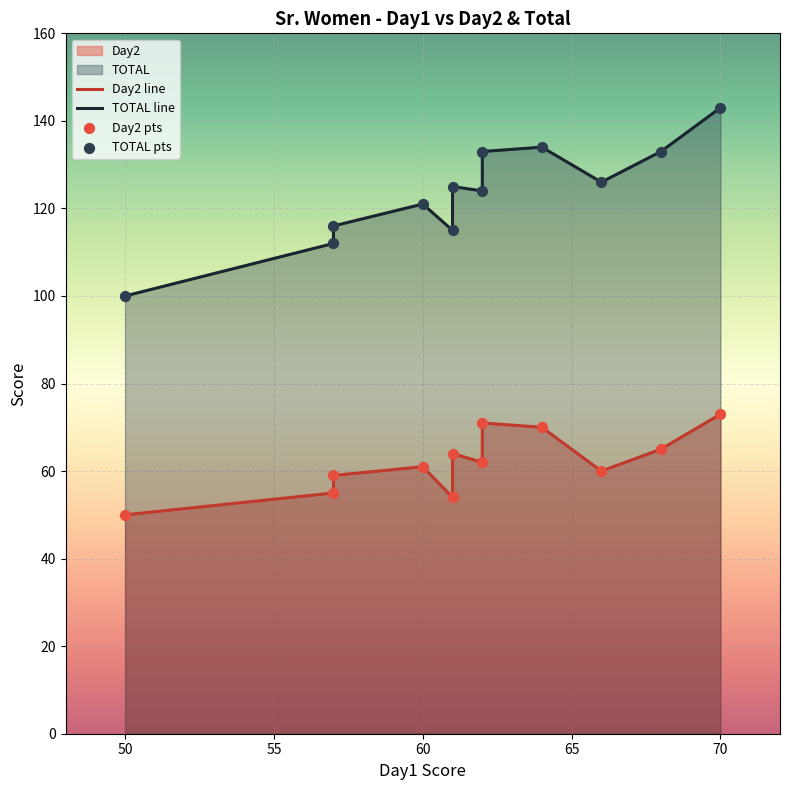

At which category is the sum across all series the highest?

70